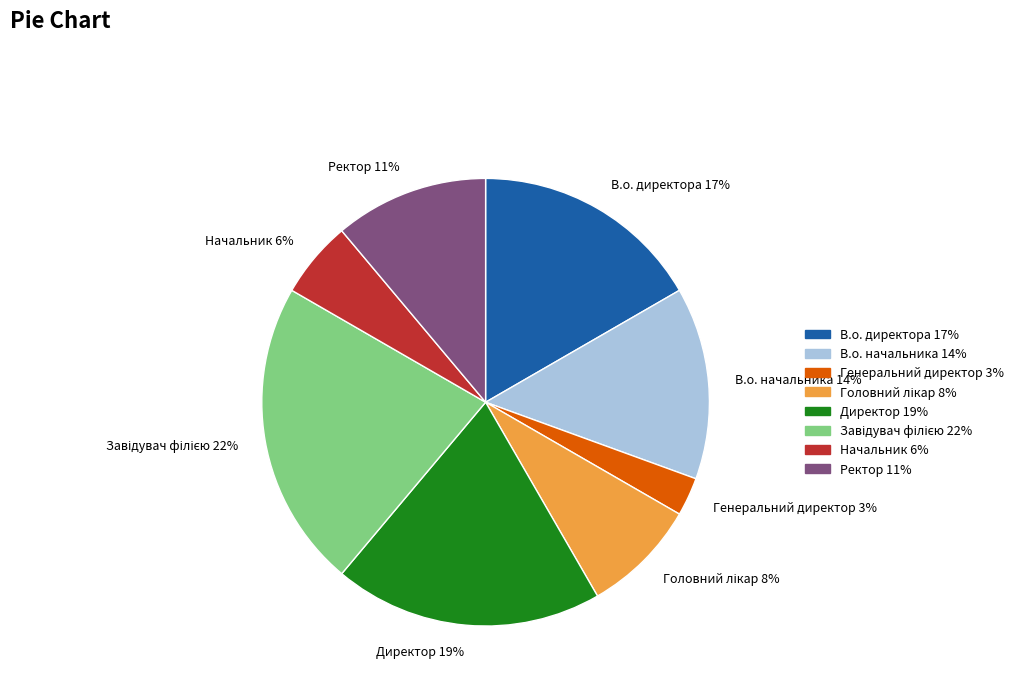

Does any single category account for the majority?

No